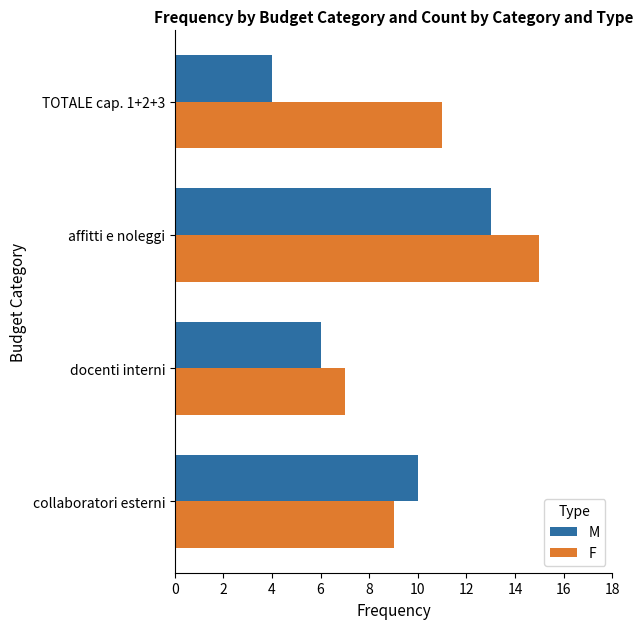

Which series has the largest range (max minus min)?

M